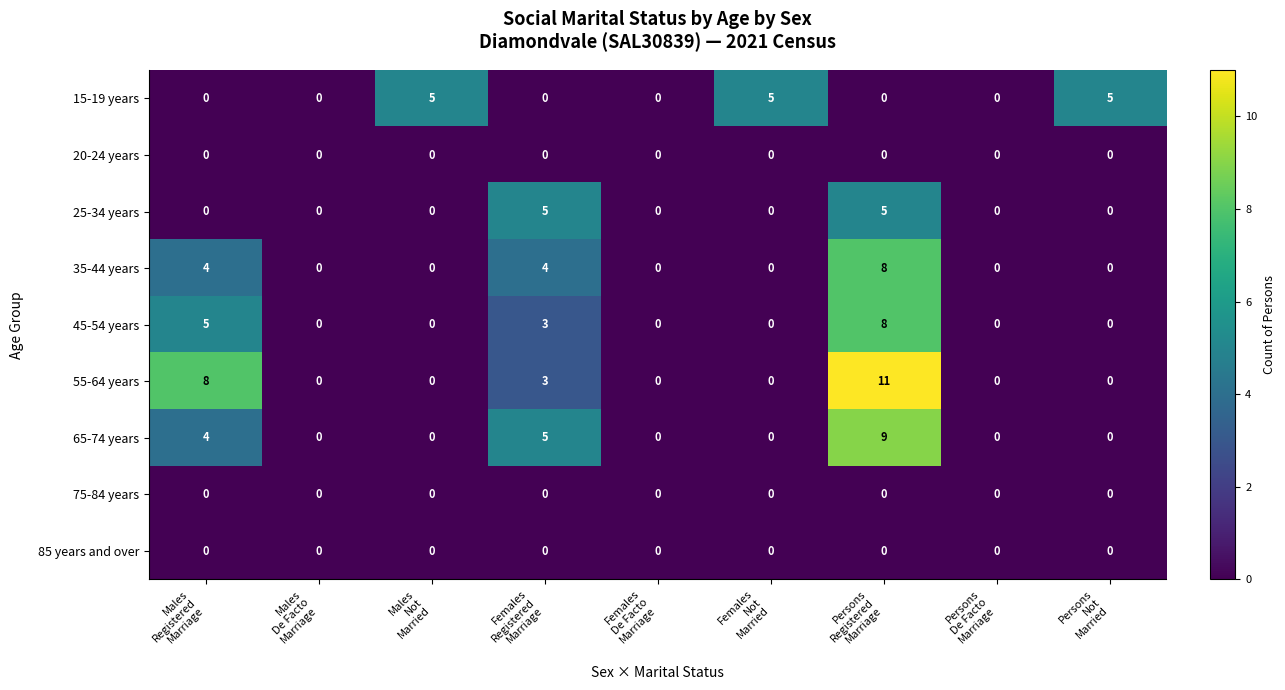

Which series has the largest range (max minus min)?

55-64 years